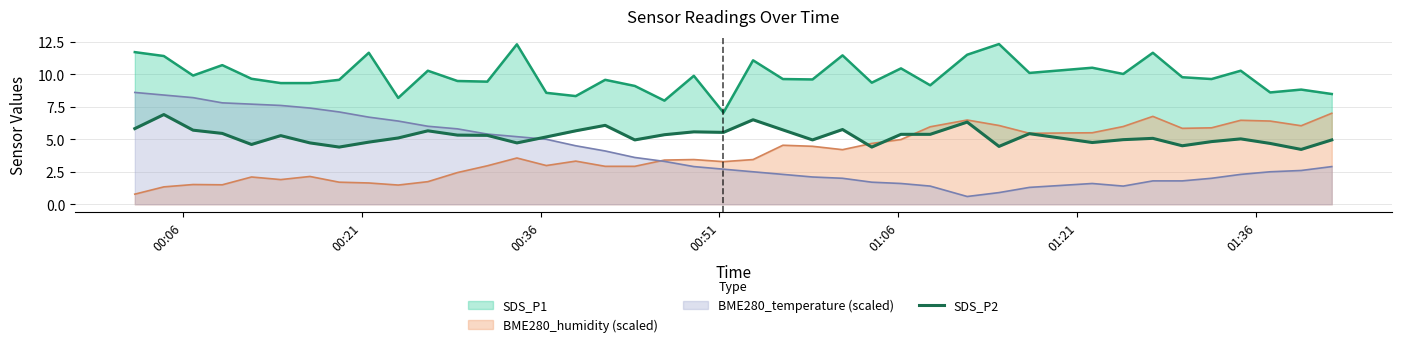

What is the difference between the maximum and second lowest values?

2.5